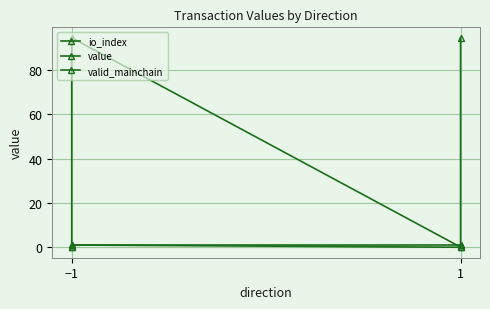

What is the sum of all value values?

189.1